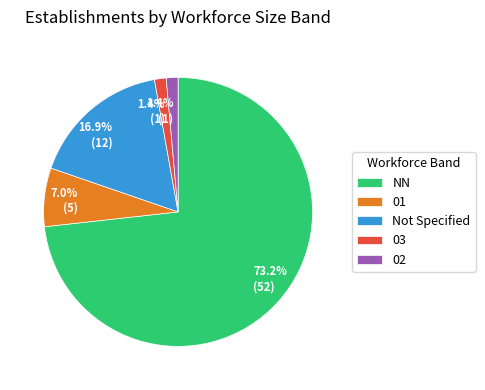

How many slices are in this pie chart?

5